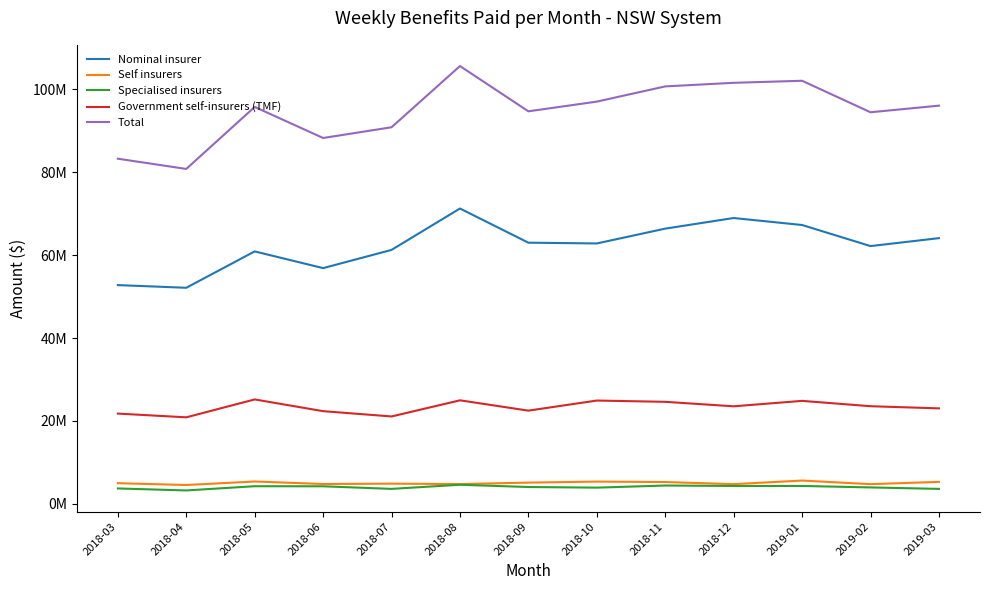

What is the difference between the maximum and minimum values in the Government self-insurers (TMF) series?

4314957.4